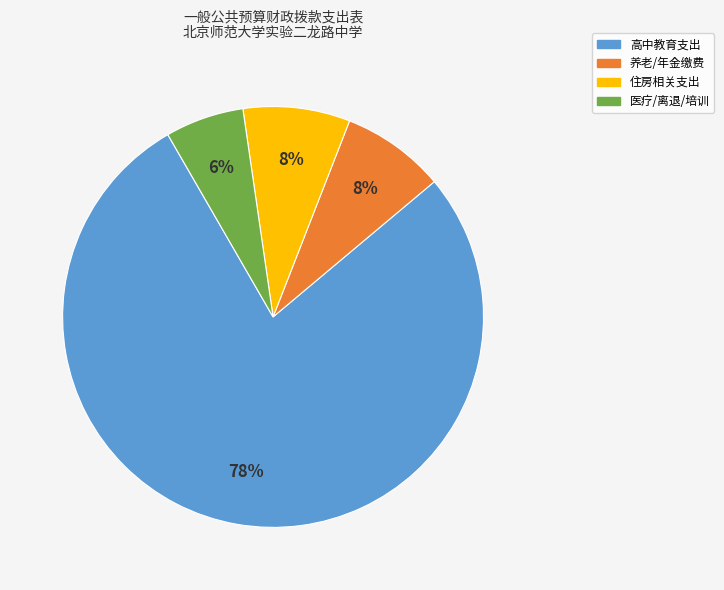

Is there any slice that represents more than half of the pie?

Yes